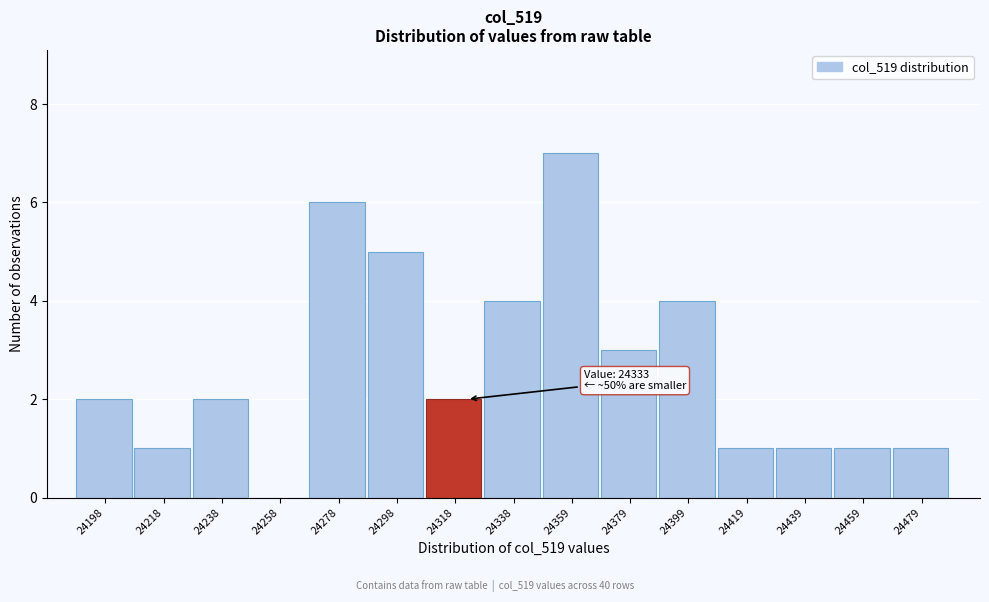

Approximately how many times larger is the value at 24238 compared to 24278?

0.3